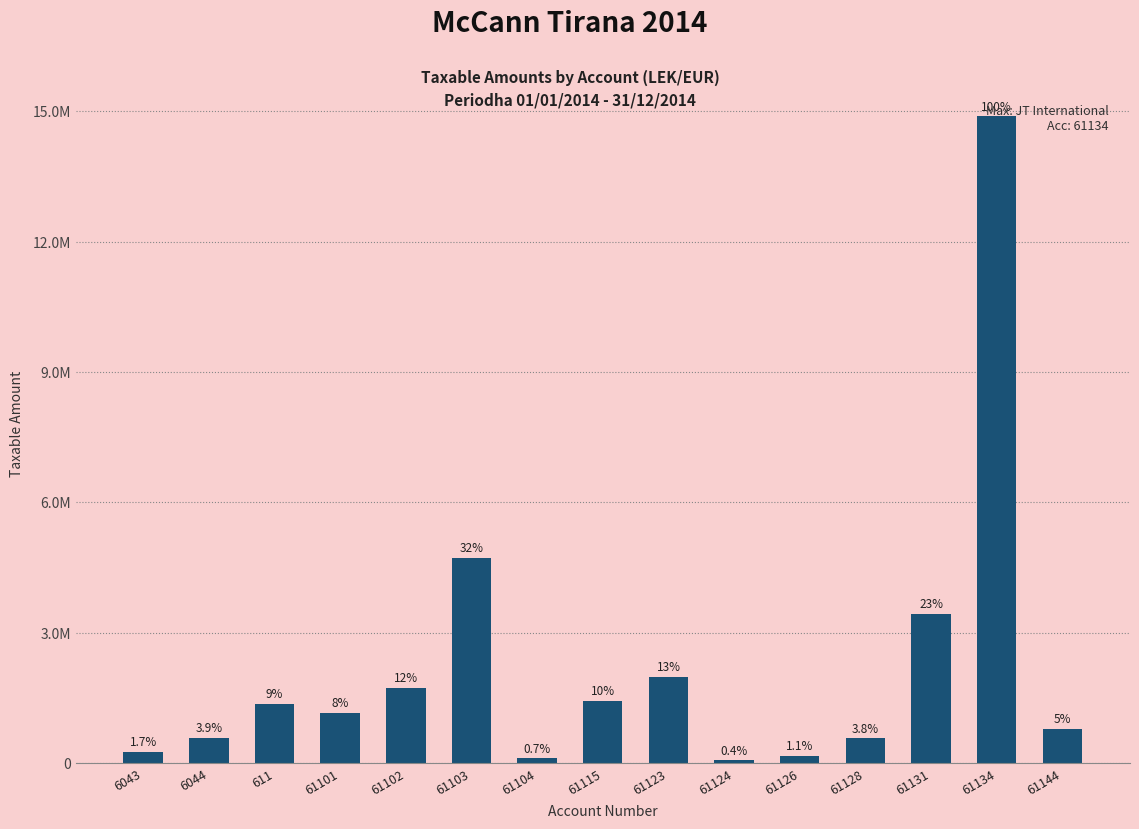

What is the smallest value displayed?

61813.2